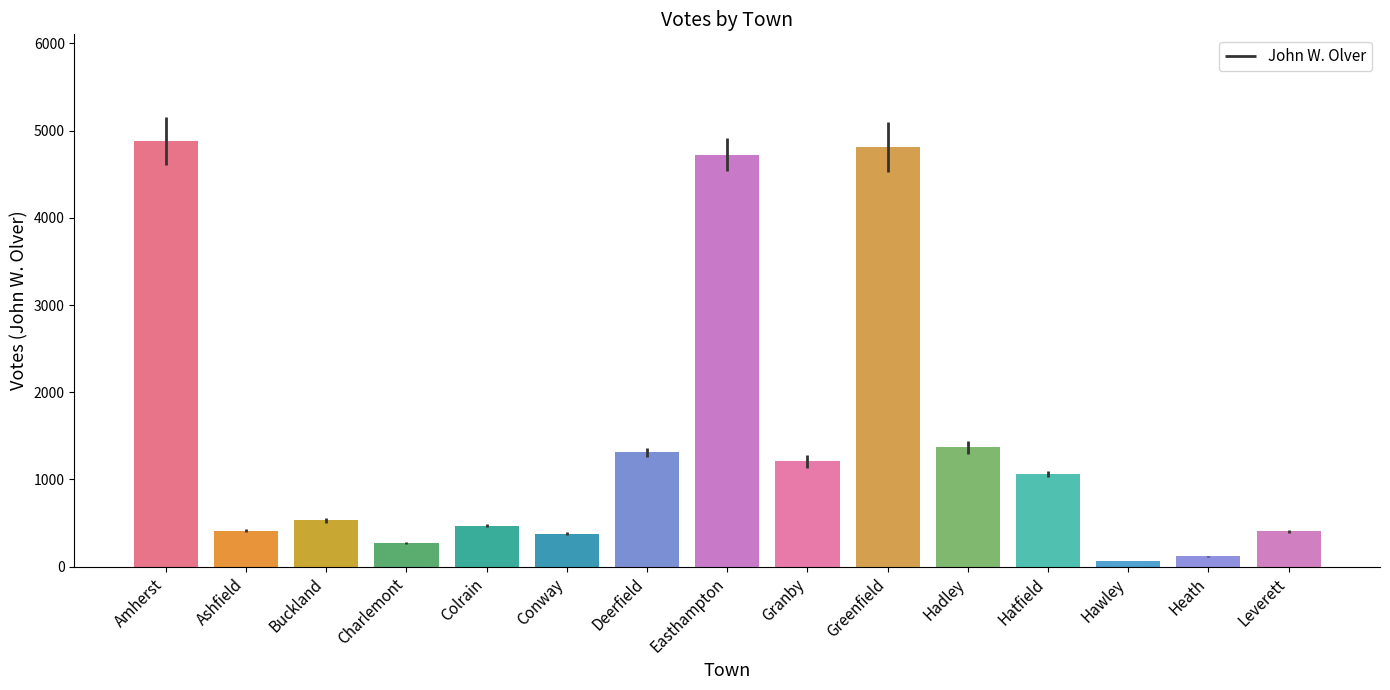

What is the minimum value shown in the chart?

63